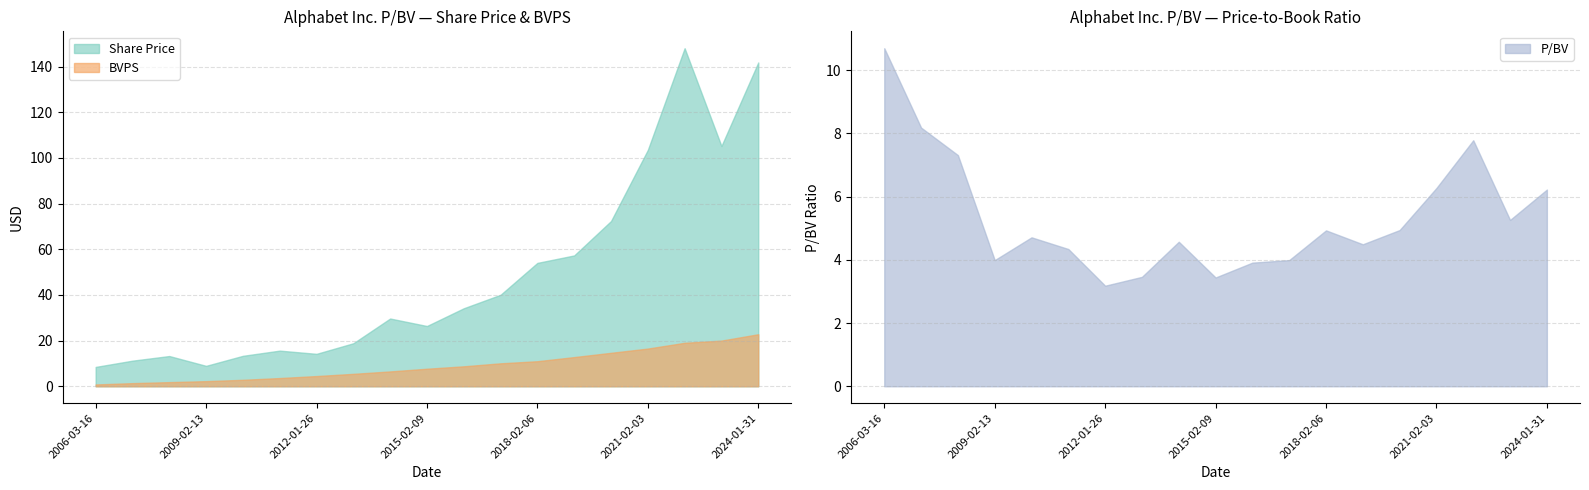

True or false: Share Price has a value of 54.0 at 2018-02-06.

True